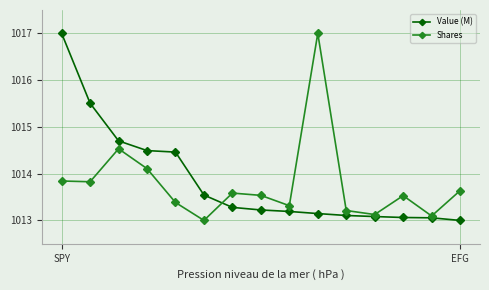

What is the value of the Shares point at the 9th from the left?

1013.3